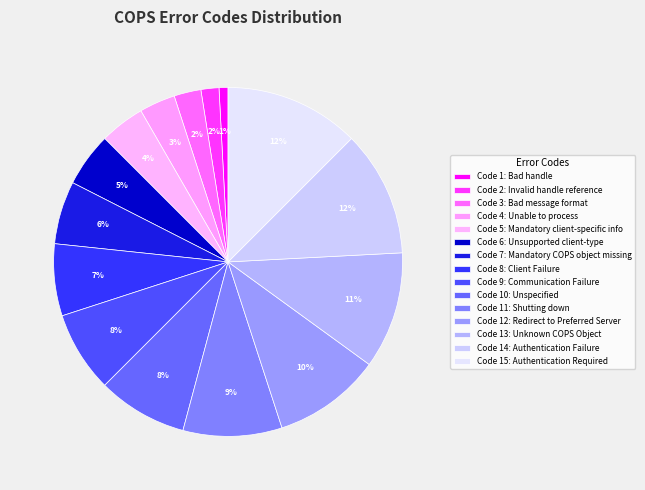

Is there any slice that represents more than half of the pie?

No